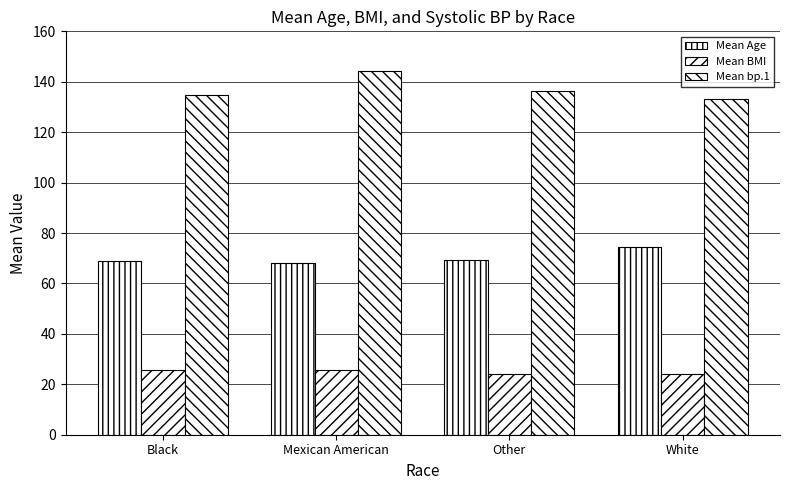

What position from the left is Mexican American?

2